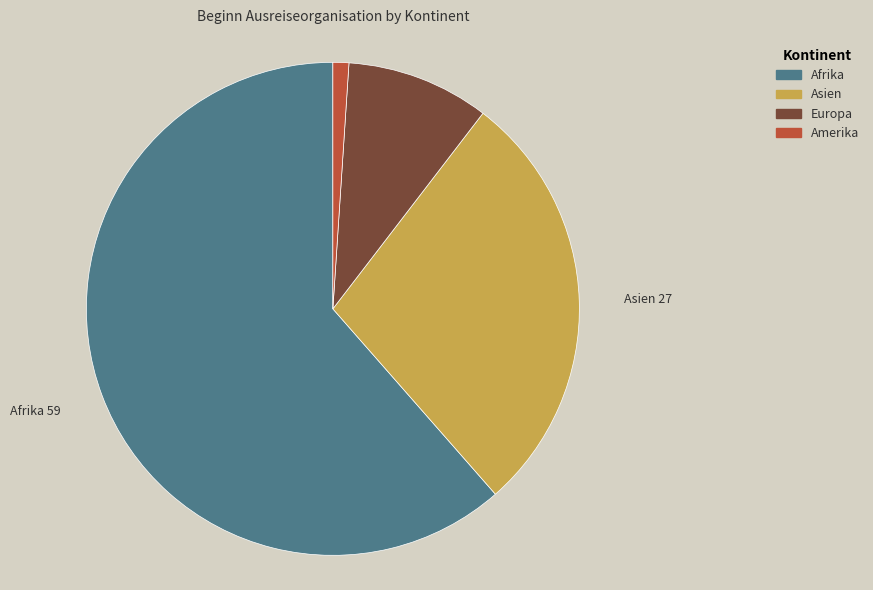

What is the majority slice?

Afrika